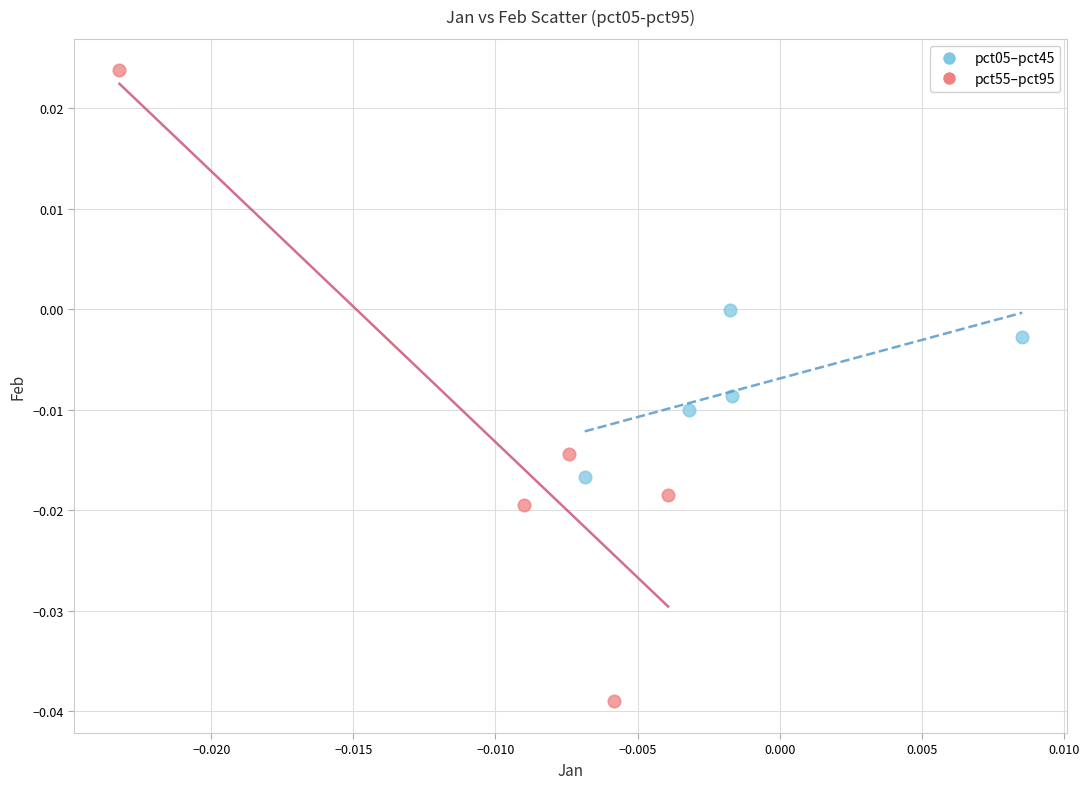

Which series reaches the minimum Y coordinate?

pct55–pct95